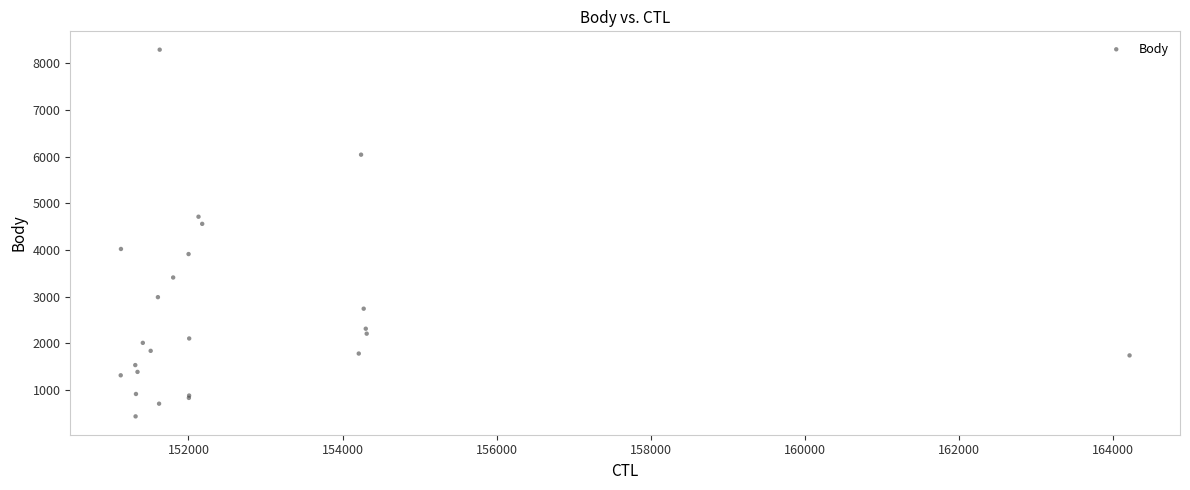

What Y value in the scatter plot is closest to 4362?

4559